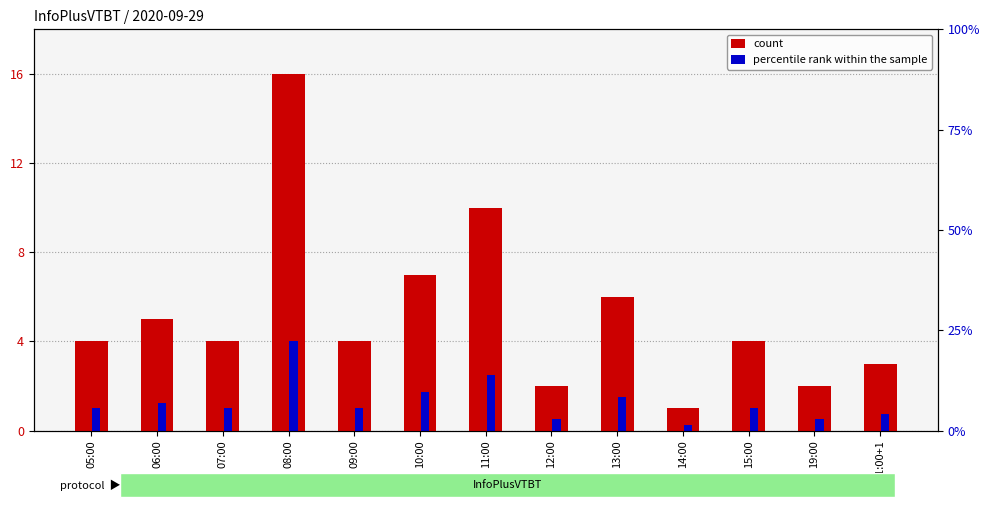

Rank the series by their maximum value, from highest to lowest.

count, percentile rank within the sample